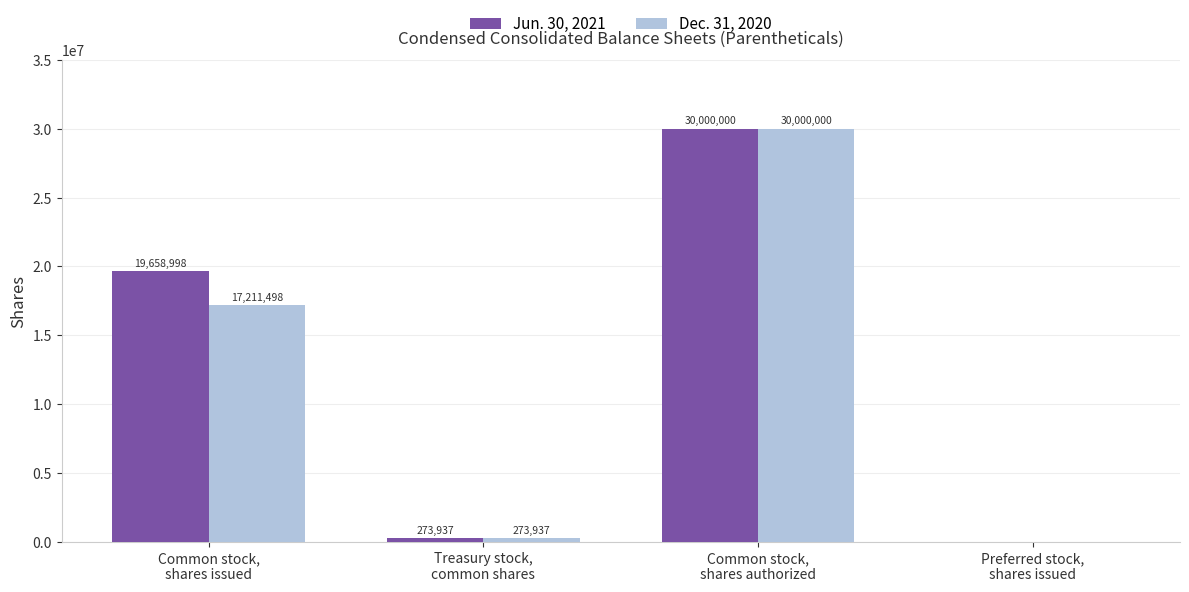

Where is Dec. 31, 2020 nearest to the value 15000000?

Common stock,
shares issued